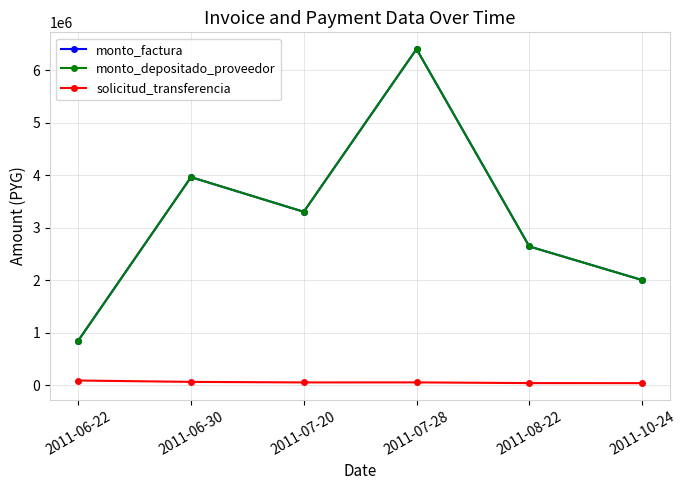

Is this an area chart (filled region under the line)?

No